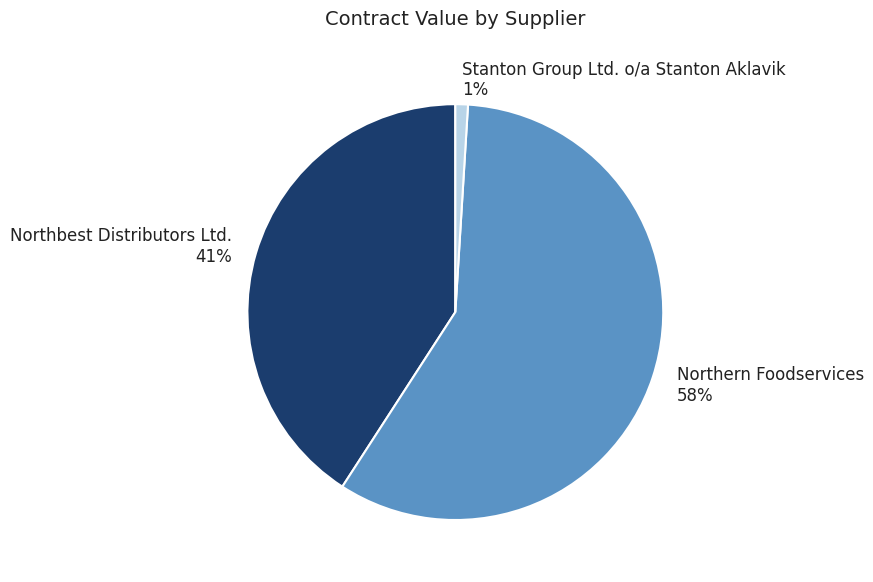

How many slices are in this pie chart?

3